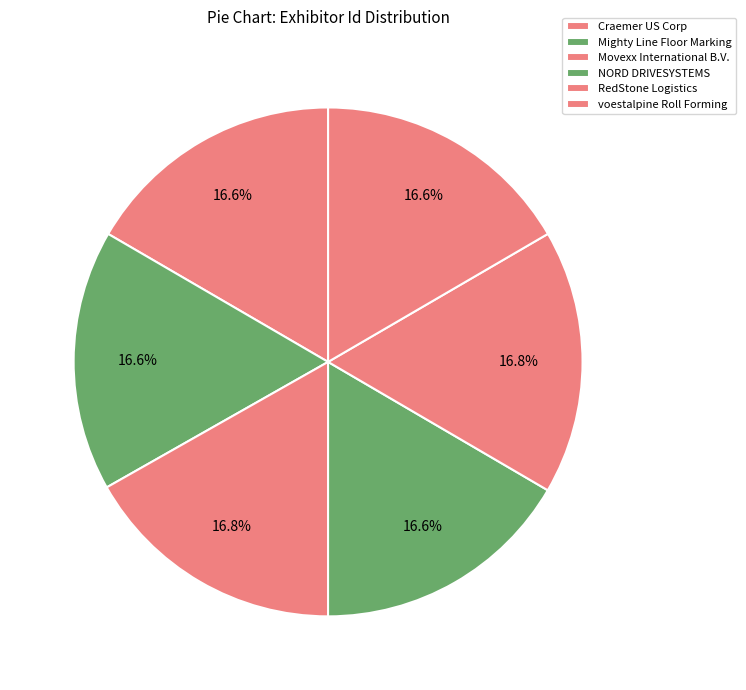

How many slices are in this pie chart?

6